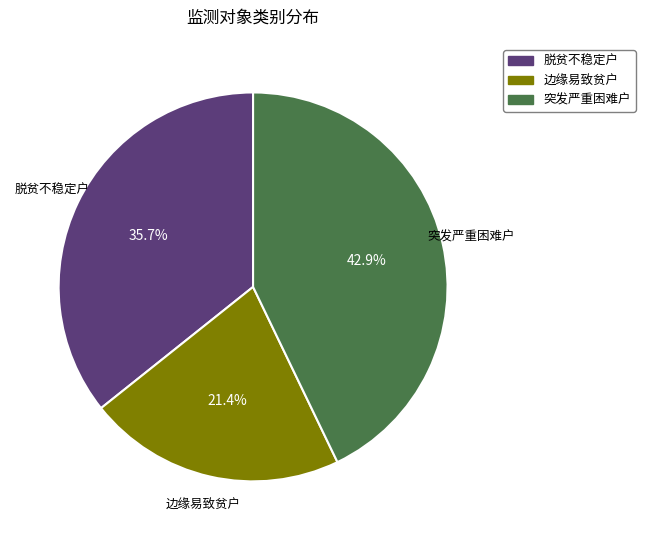

Does 突发严重困难户 represent more than half of the total?

No